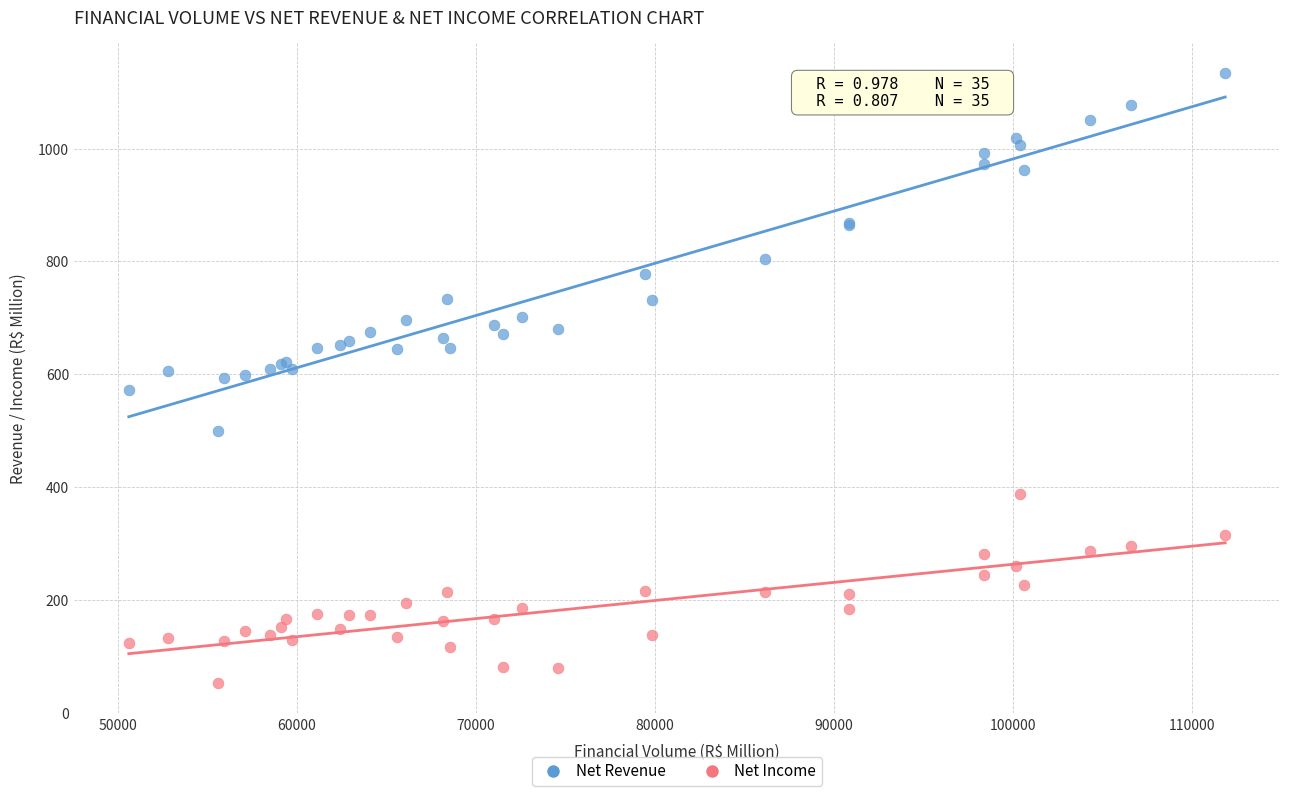

What is the X range (max minus min) for the scatter plot?

61265.0